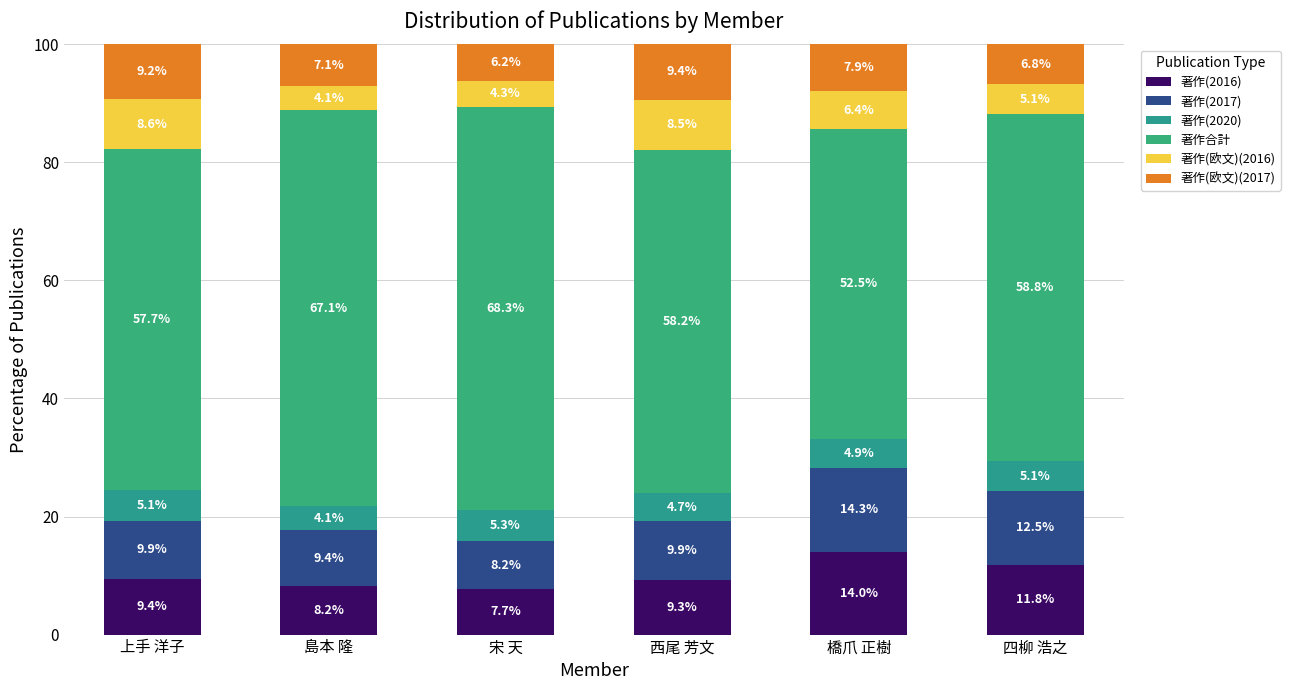

Rank the categories by 著作(欧文)(2017) value from highest to lowest.

西尾 芳文, 上手 洋子, 橋爪 正樹, 島本 隆, 四柳 浩之, 宋 天